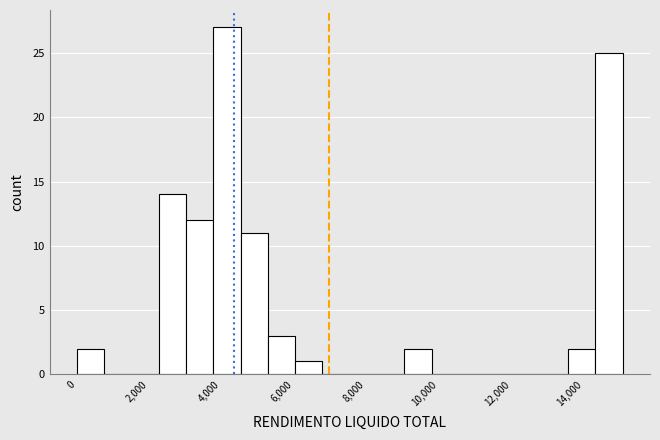

Read against the x-axis, roughly where is the centre of the tallest bar?

4200